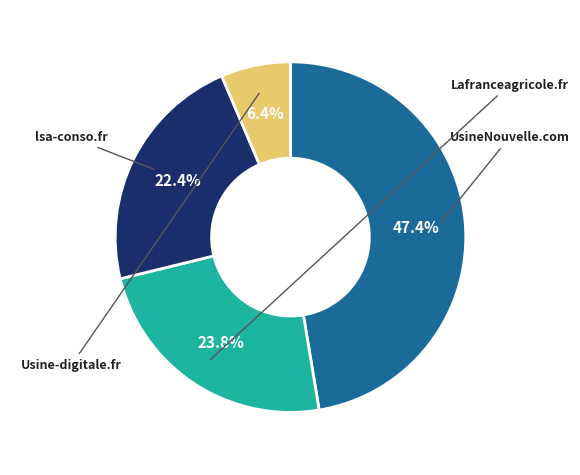

Does any single category account for the majority?

No